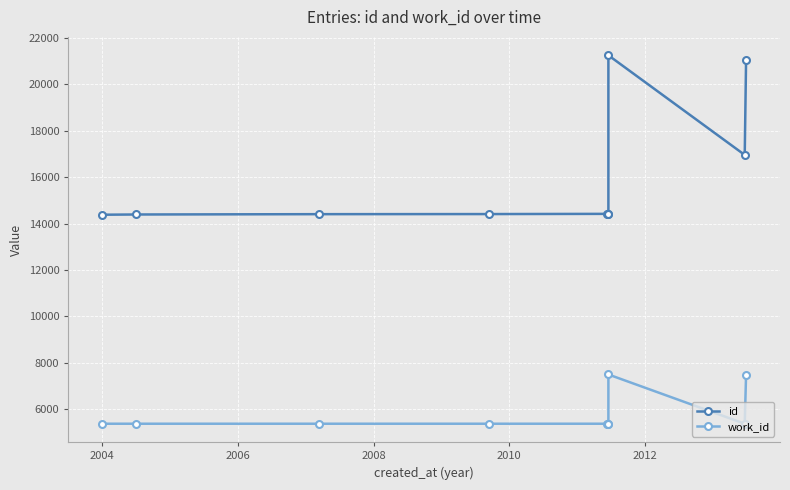

Rank the series by their maximum value, from lowest to highest.

work_id, id